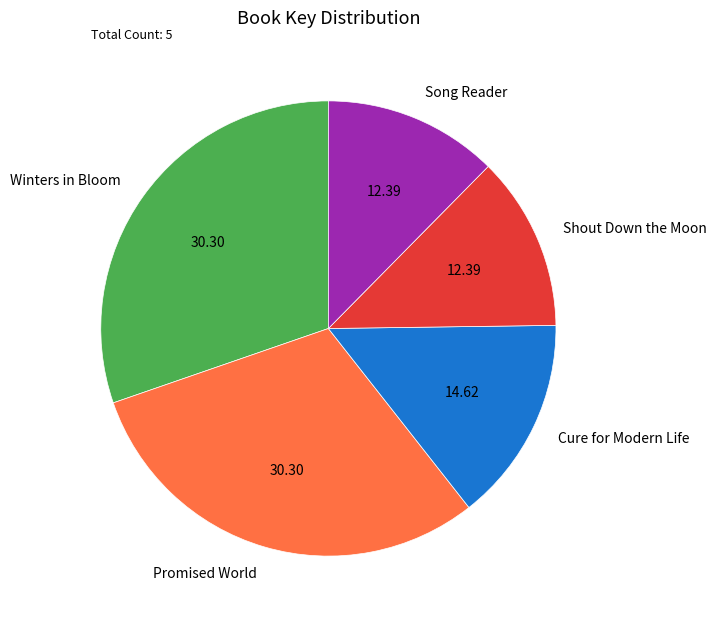

Combined, do Song Reader and Winters in Bloom account for over 50%?

No